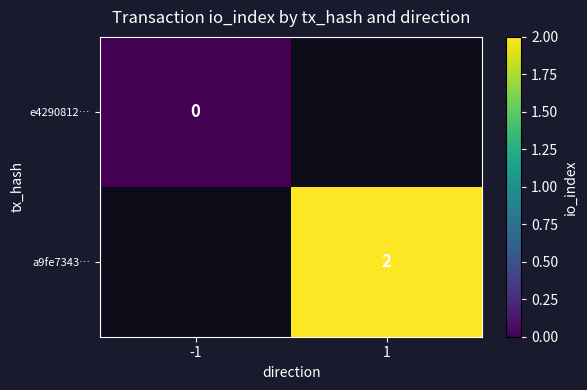

Is the value of e4290812… at -1 greater than the value of a9fe7343… at 1?

No